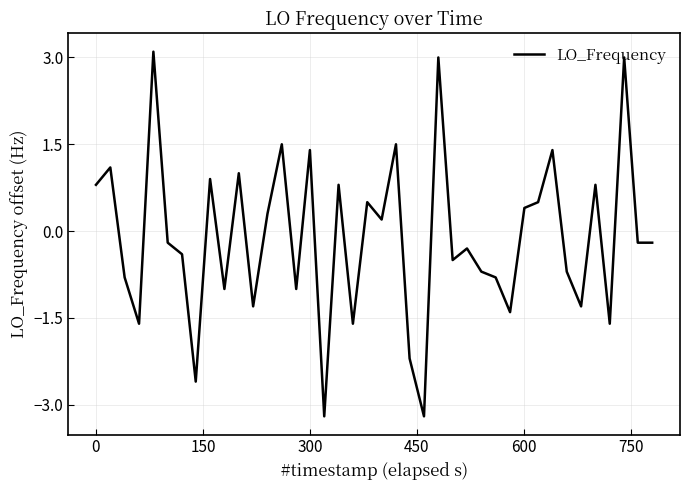

What is the difference between the maximum and minimum values?

6.3